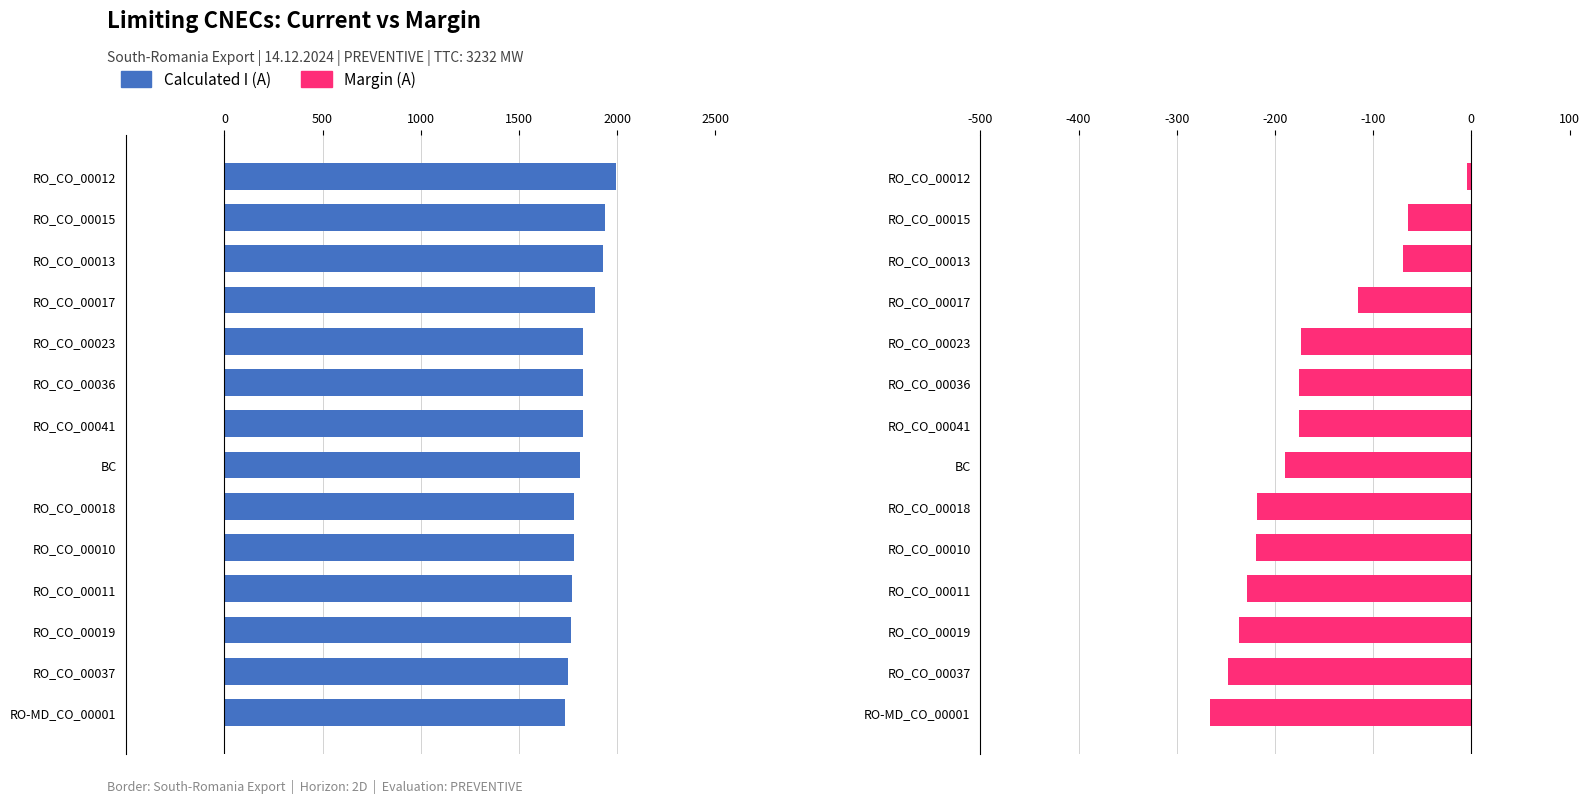

What are all the series names shown in the legend?

Calculated I (A), Margin (A)